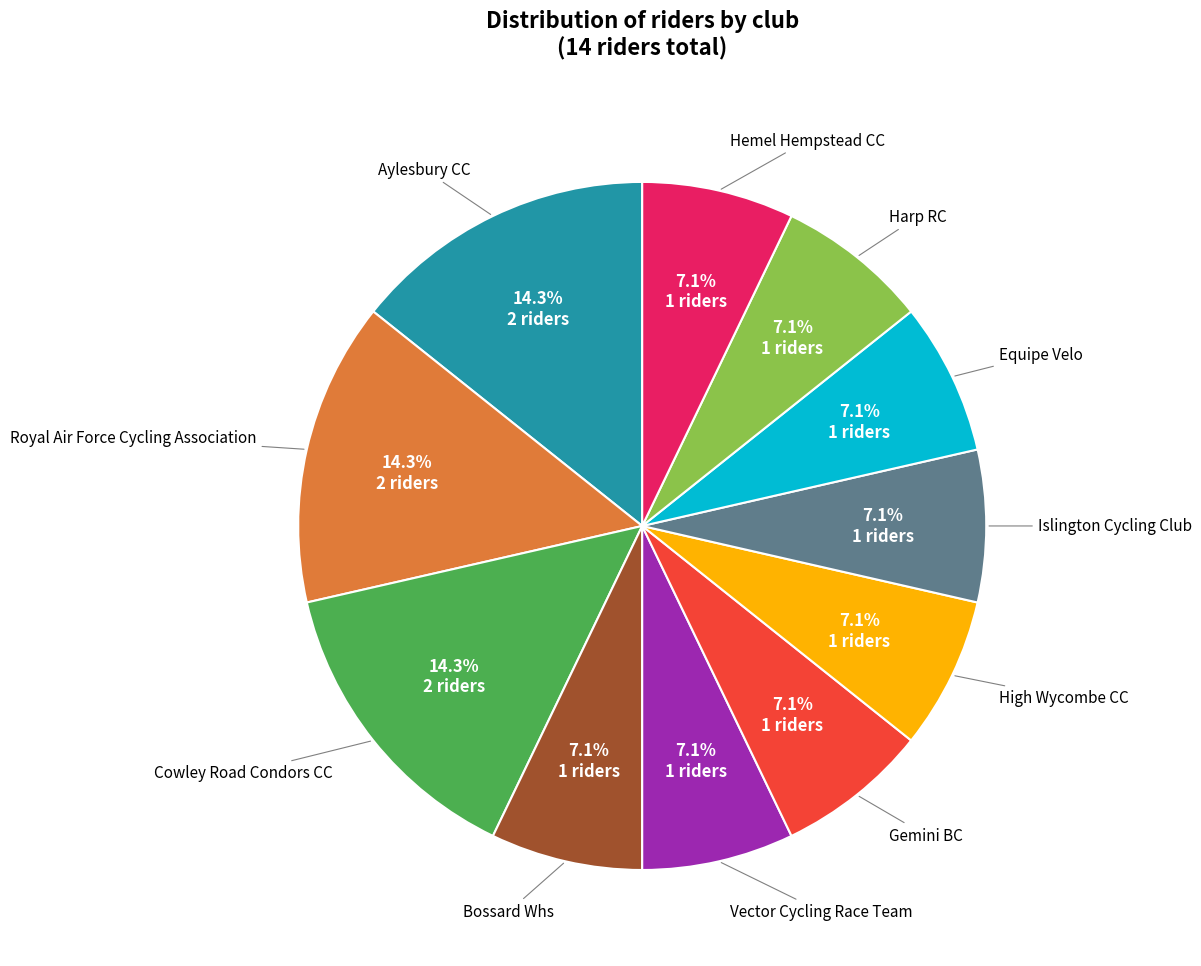

Is there a majority slice in this chart?

No